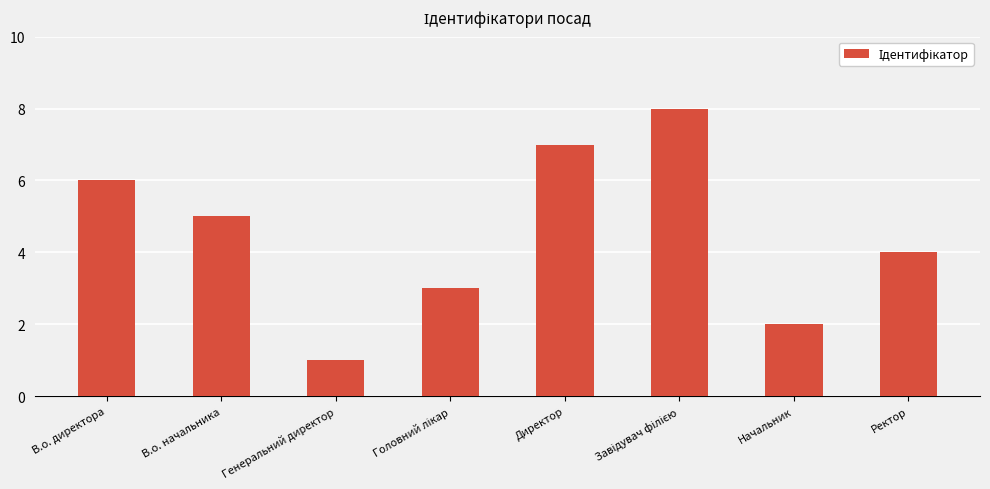

What is the label of the 7th bar from the right?

В.о. начальника